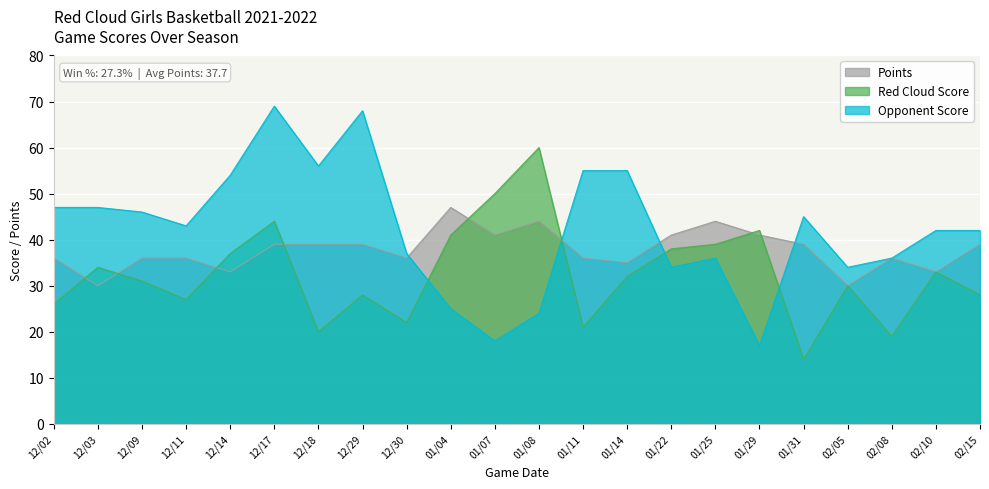

Rank the series by their maximum value, from highest to lowest.

Opponent Score, Red Cloud Score, Points